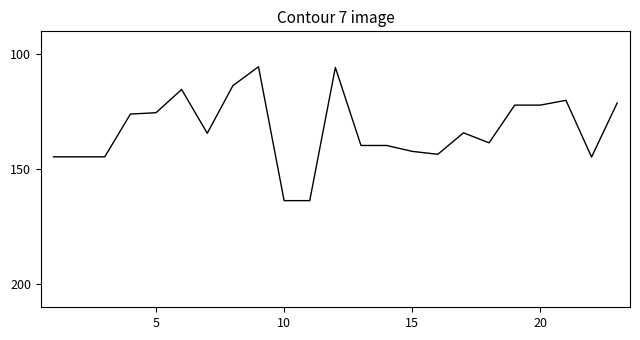

What is the minimum value shown in the chart?

105.4